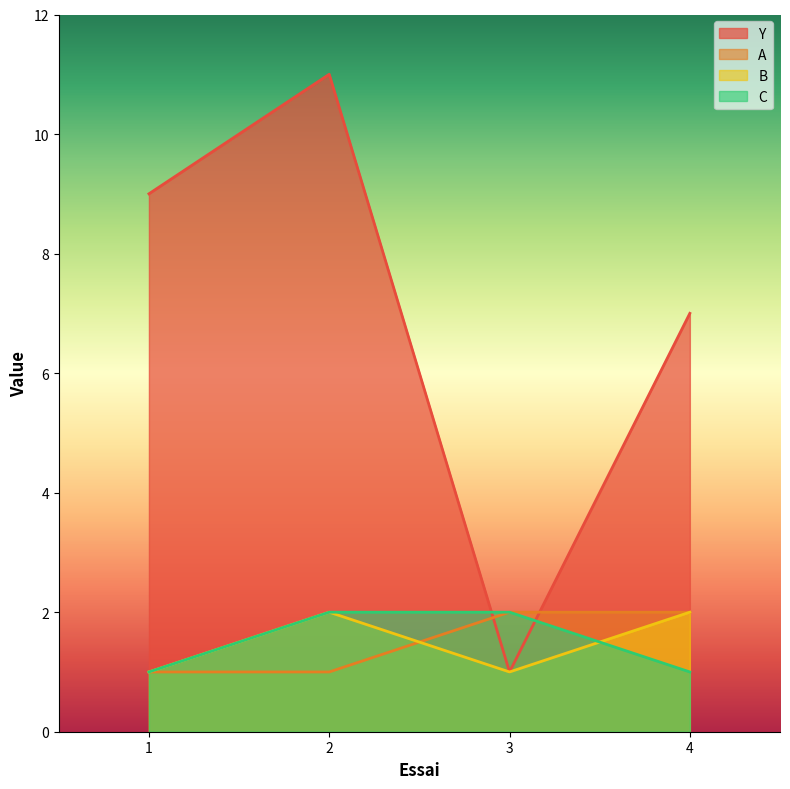

Between 1 and 3, which series saw the biggest shift?

Y